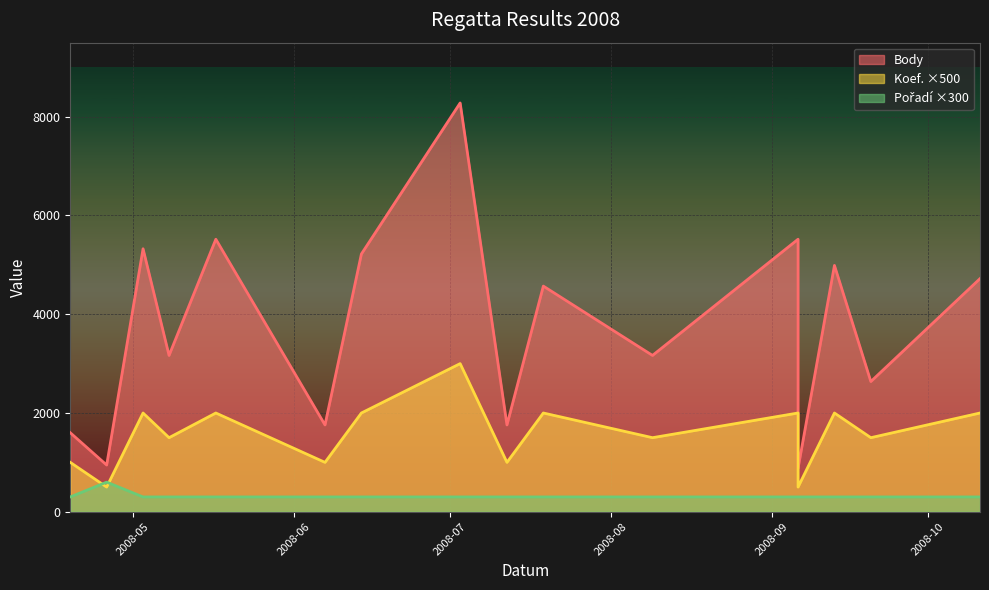

What is the value of the Koef. point at the 15th from the left?

1500